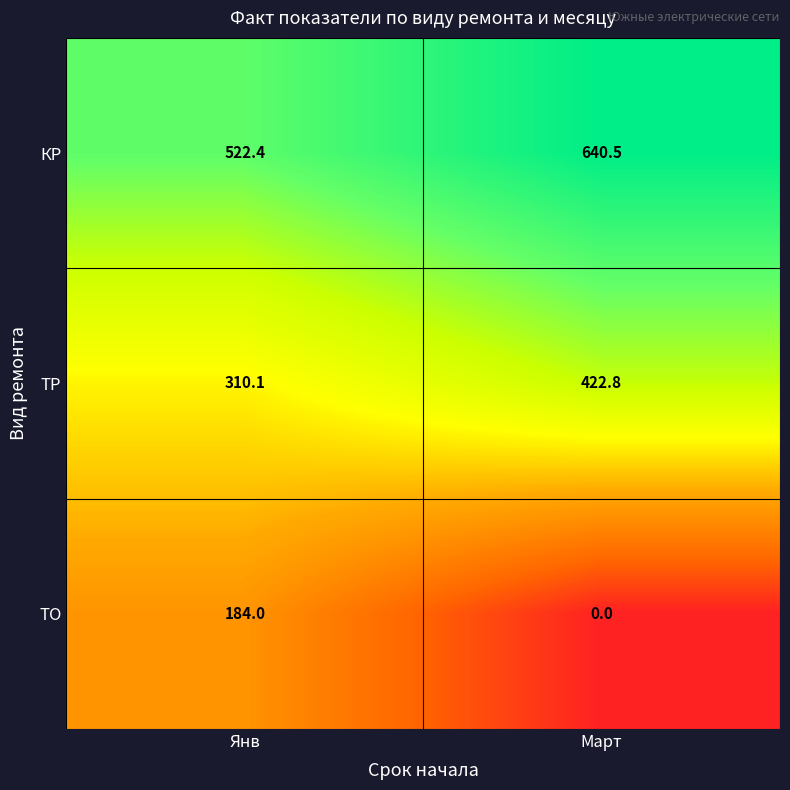

What is the greatest value displayed?

640.5